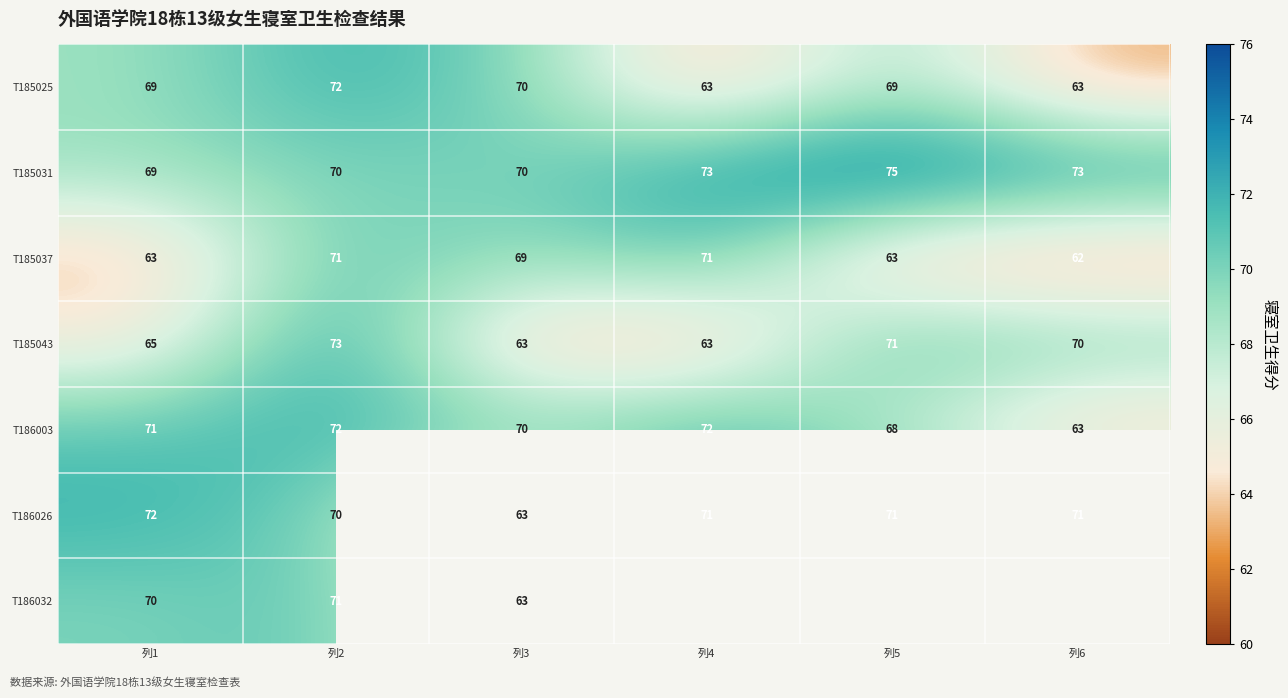

What is the spread (max minus min) of values at 列3?

7